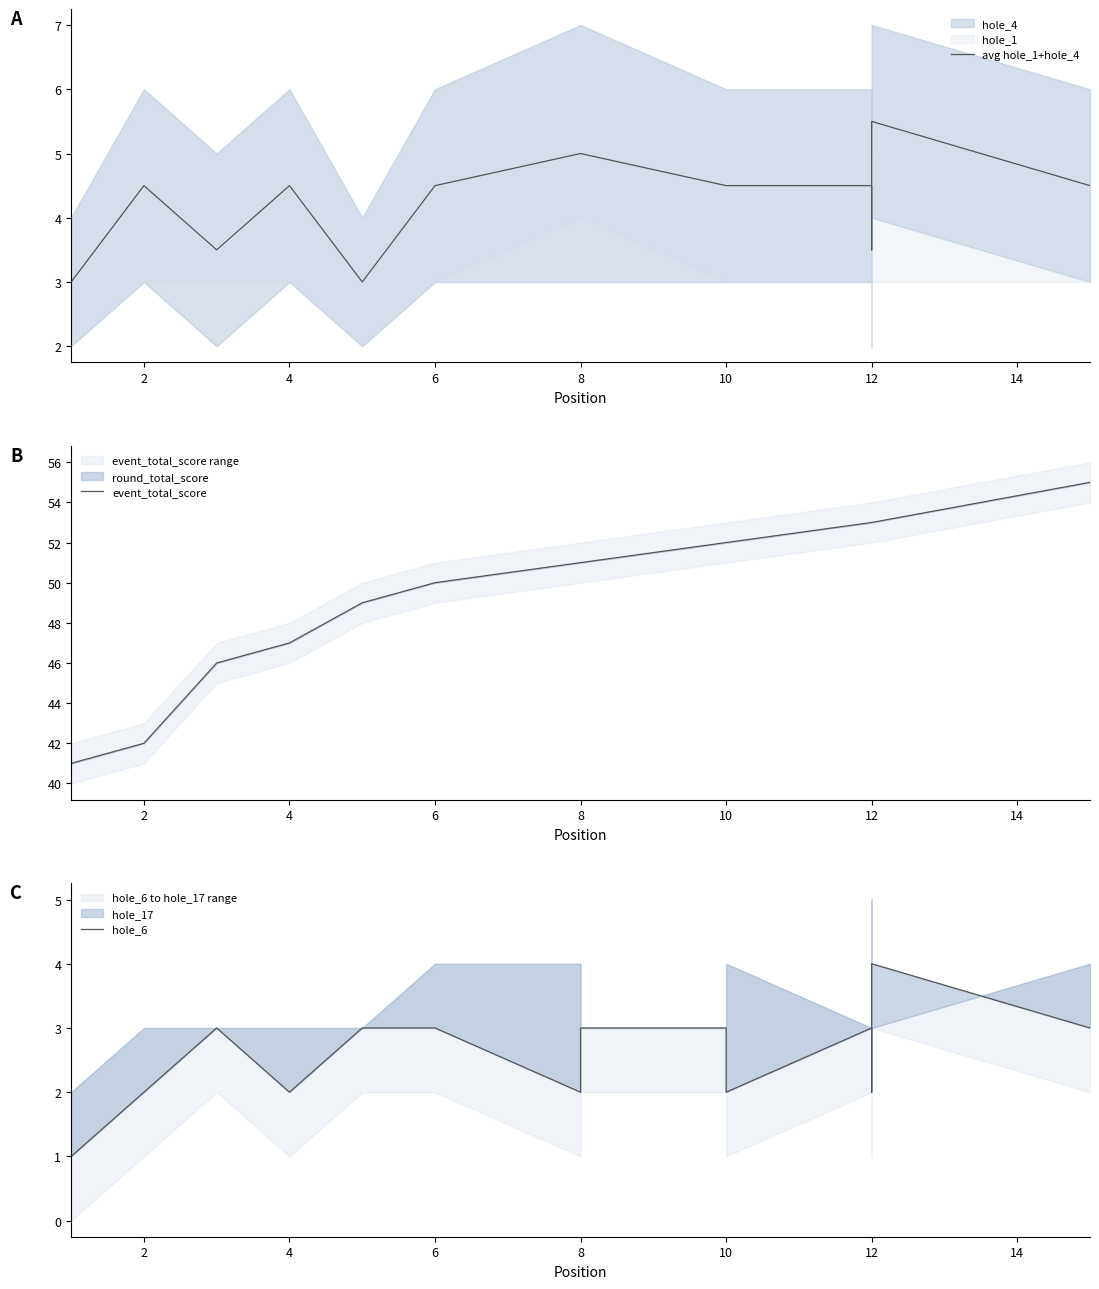

What is the total value across all series at 4?

53.5